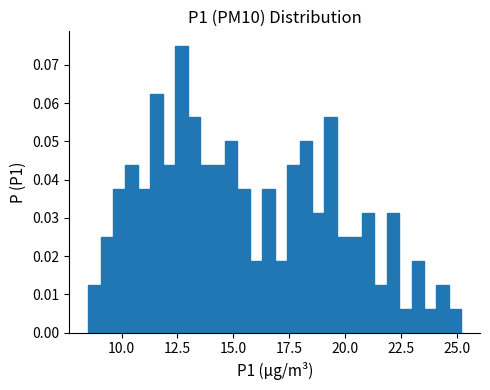

Read against the x-axis, roughly where is the centre of the tallest bar?

12.5